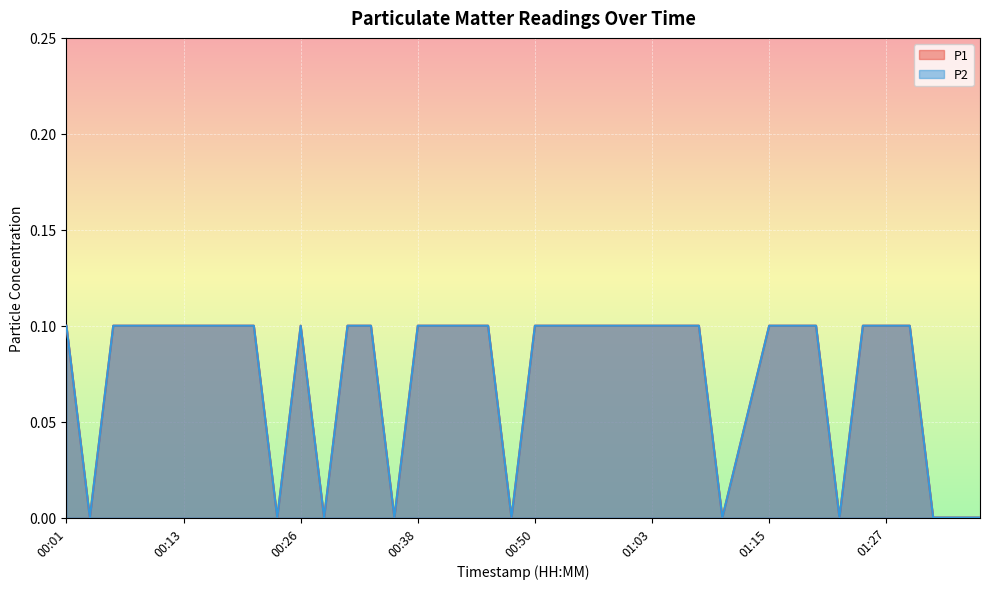

At 01:27, list the series in order from largest to smallest.

P1, P2